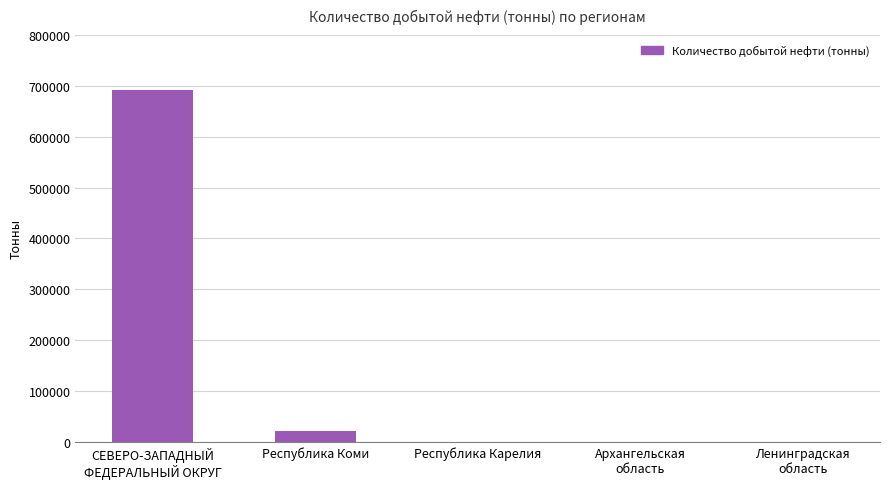

How many categories are shown in the chart?

5